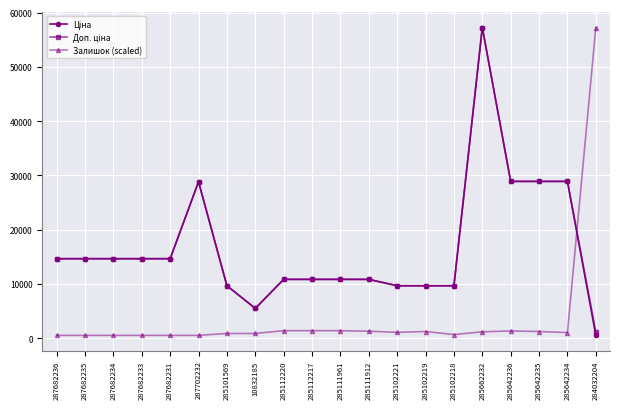

What is the greatest value displayed?

57235.5